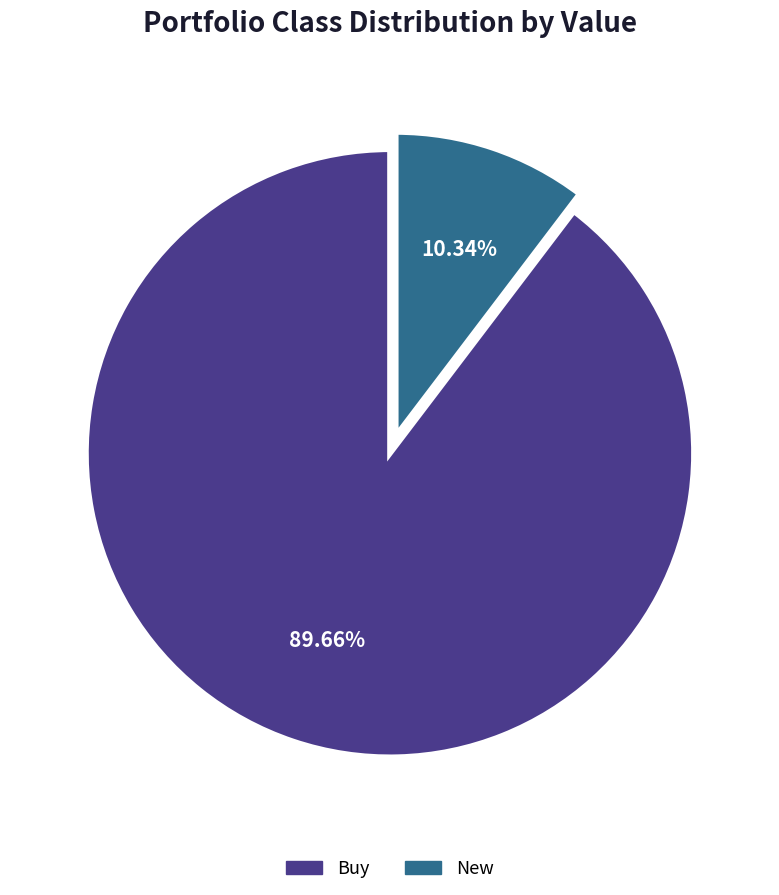

How many segments does this pie chart have?

2